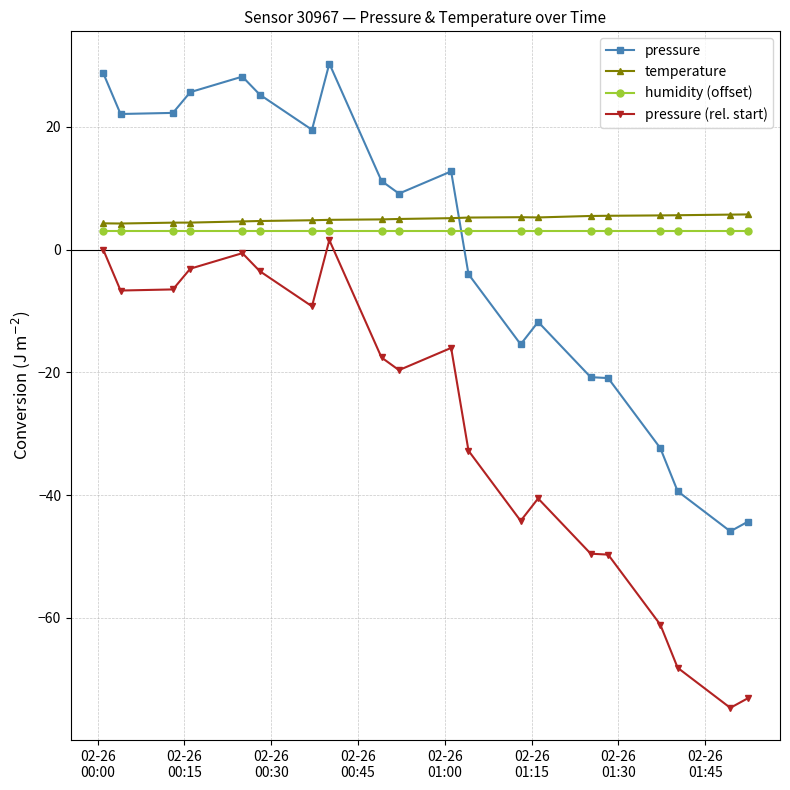

What is the value of the pressure point at the 9th from the left?

11.2